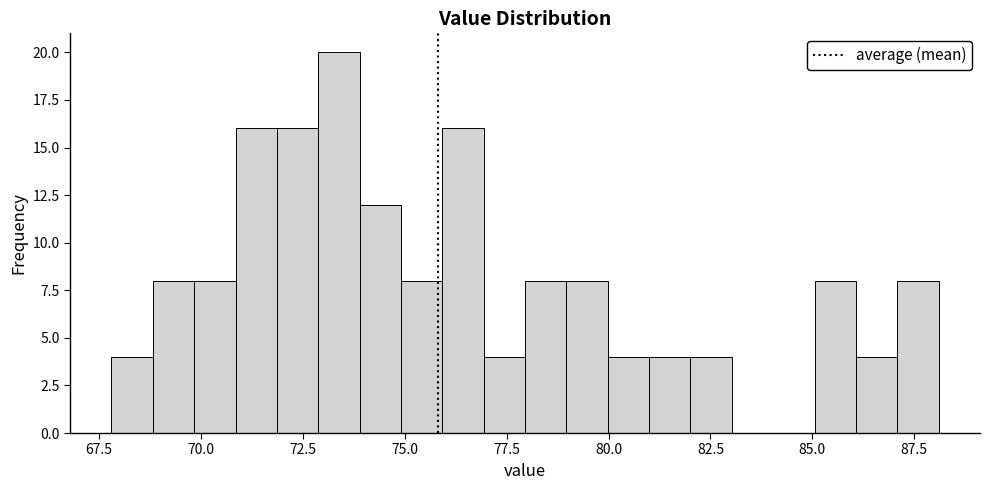

Around what value on the x-axis is the tallest bar? Give the approximate position of its centre, as read against the axis.

73.5